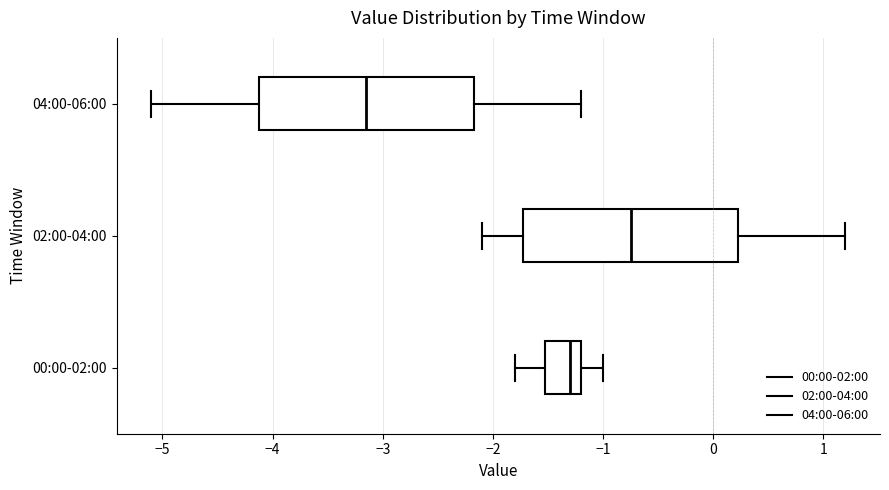

Reading bottom to top, read every box against the x-axis: the position of its median line, the range the box covers, and the ends of its whiskers. The values are not printed on the chart, so give them approximately, as read against the axis.

00:00-02:00: median -1.3, box -1.5 to -1.2, whiskers -1.8 to -1.0
02:00-04:00: median -0.7, box -1.7 to 0.2, whiskers -2.1 to 1.2
04:00-06:00: median -3.1, box -4.1 to -2.2, whiskers -5.1 to -1.2